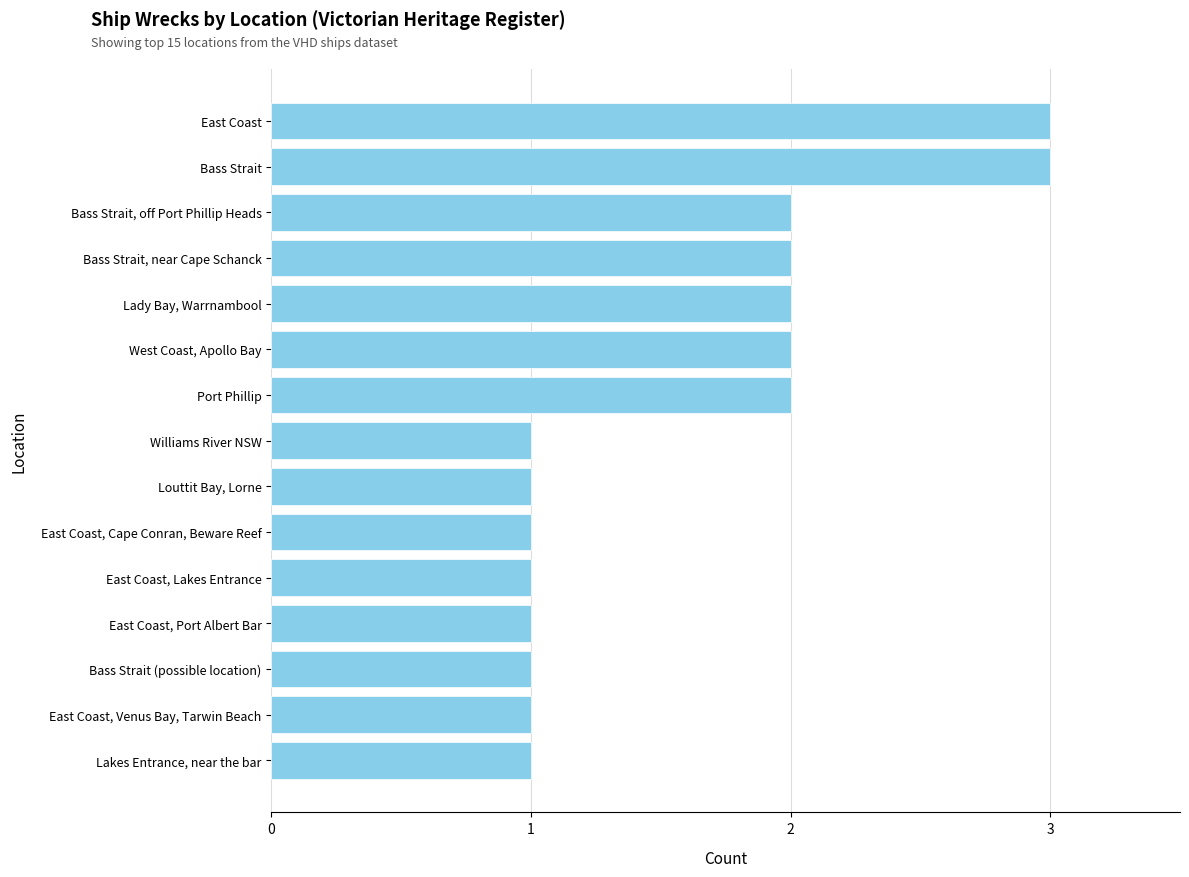

How many bars are there in total?

15